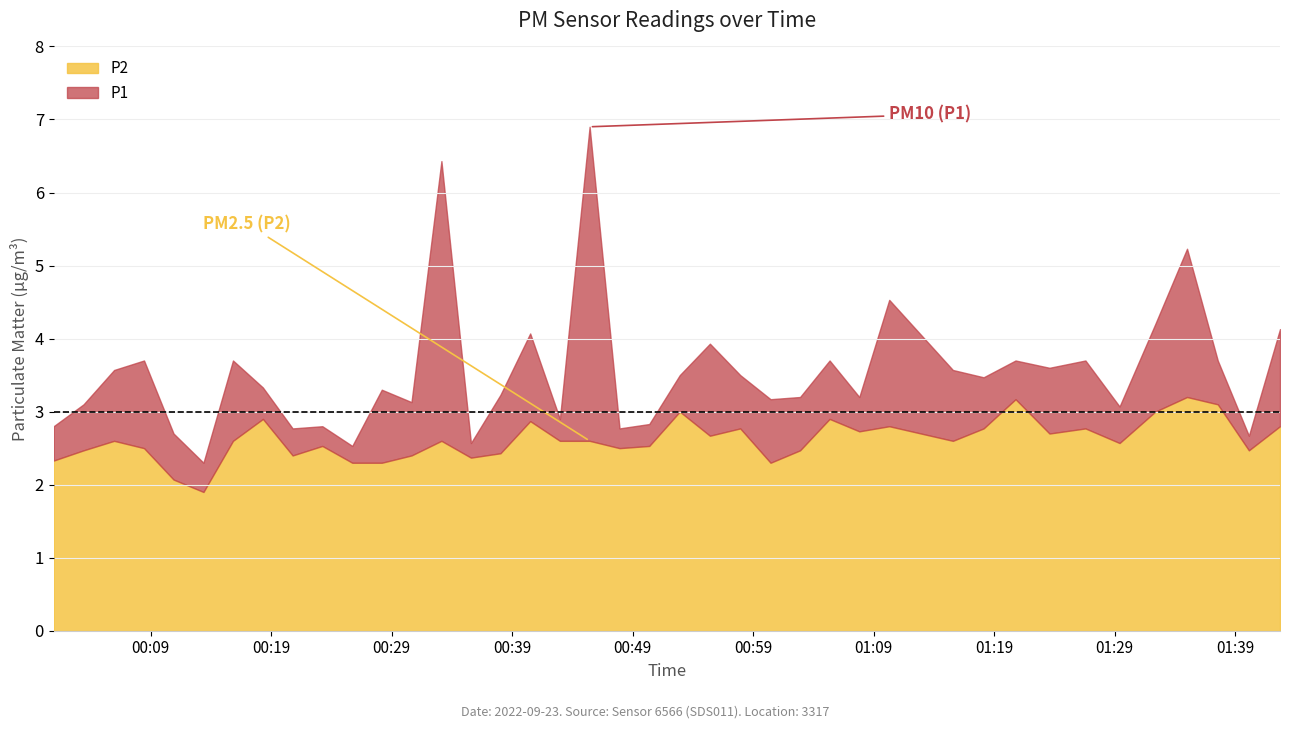

The value of P2 at 00:18 is 4.2. True or false?

False